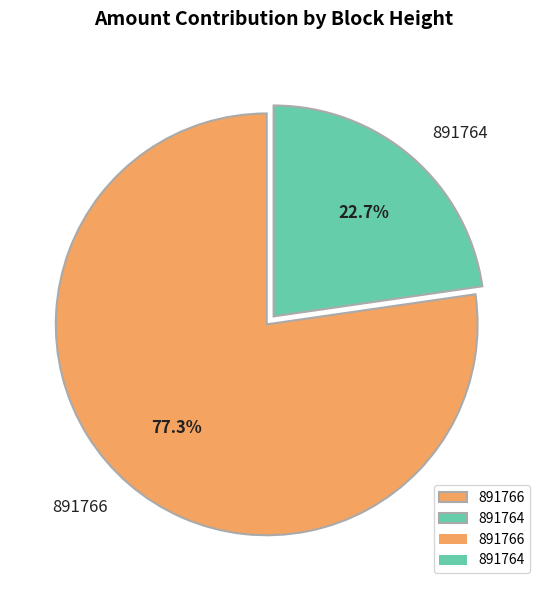

The 891764 slice represents 29% of the pie. True or false?

False